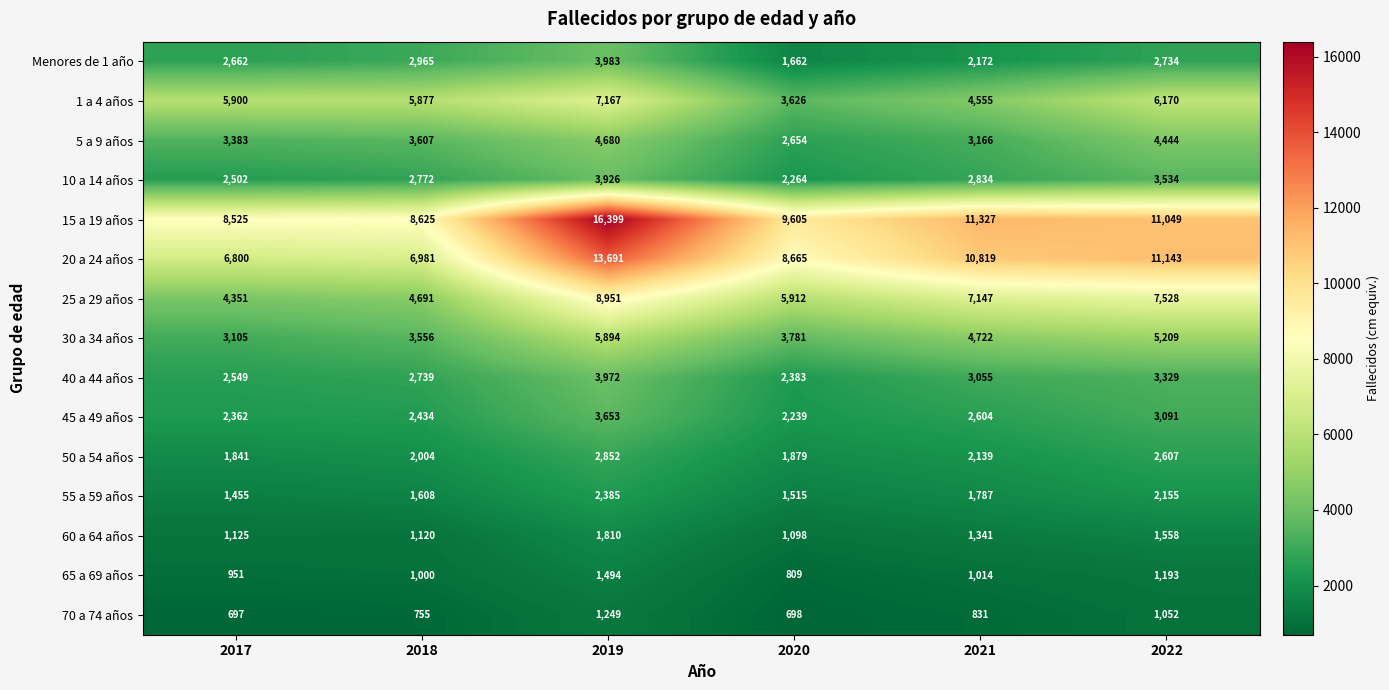

What is the spread (max minus min) of values at 2020?

8907